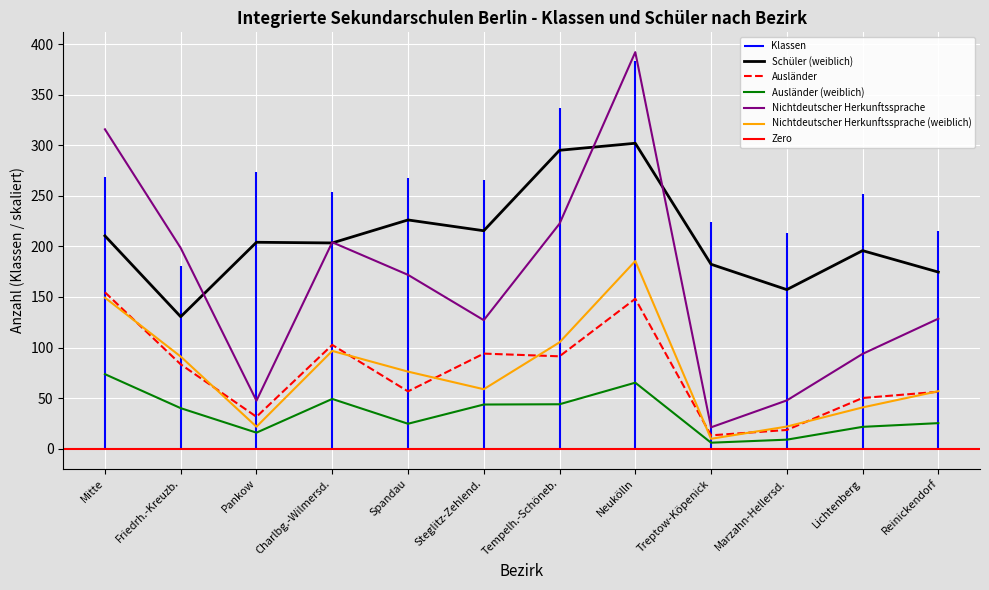

Is it true that Nichtdeutscher Herkunftssprache equals 21.1 at Treptow-Köpenick?

True